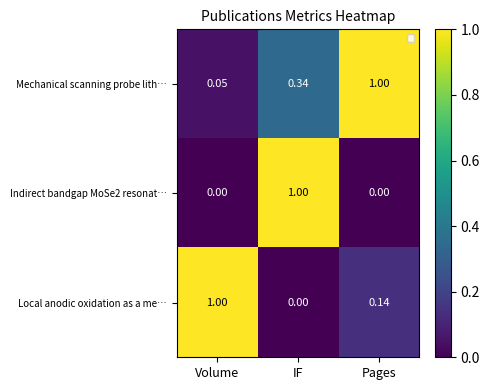

Which series has the largest total across all categories?

Mechanical scanning probe lith…